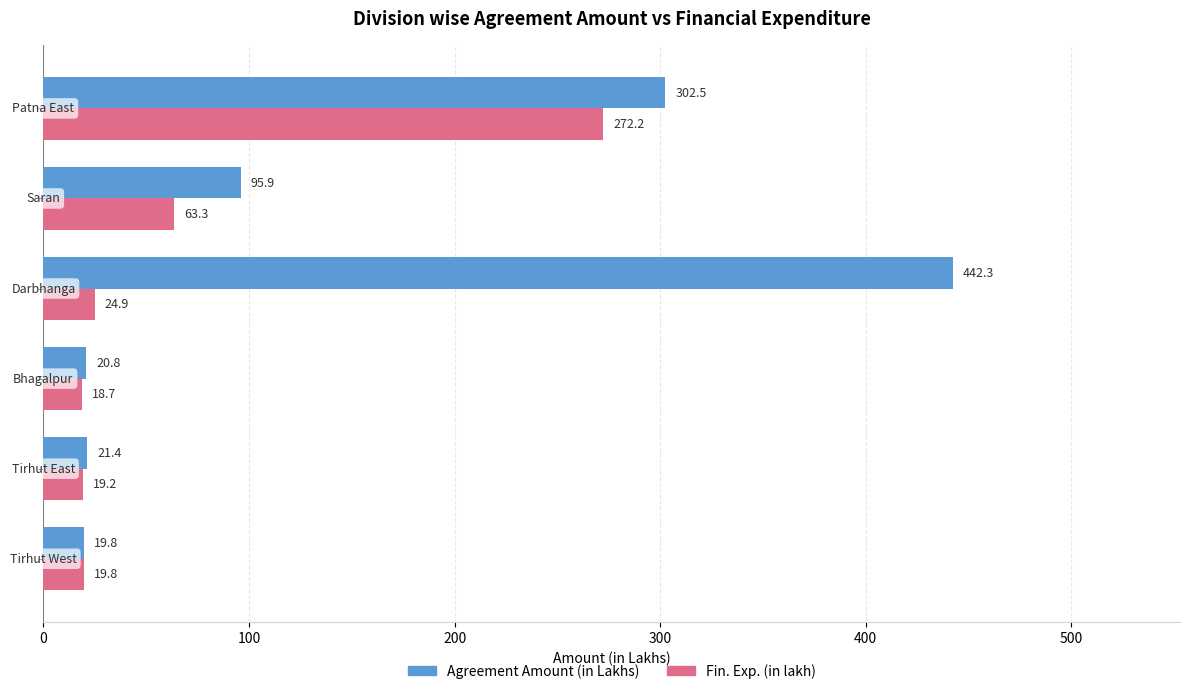

How many values in the Agreement Amount (in Lakhs) series are below 95?

3